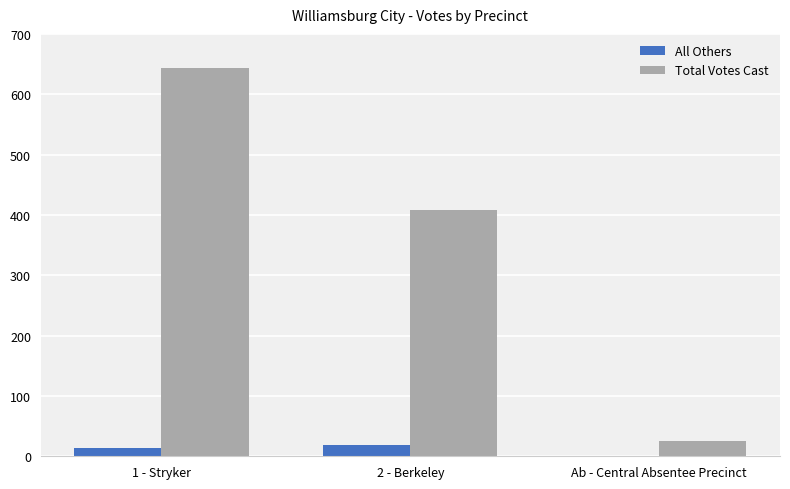

Which series changed the most between 1 - Stryker and Ab - Central Absentee Precinct?

Total Votes Cast